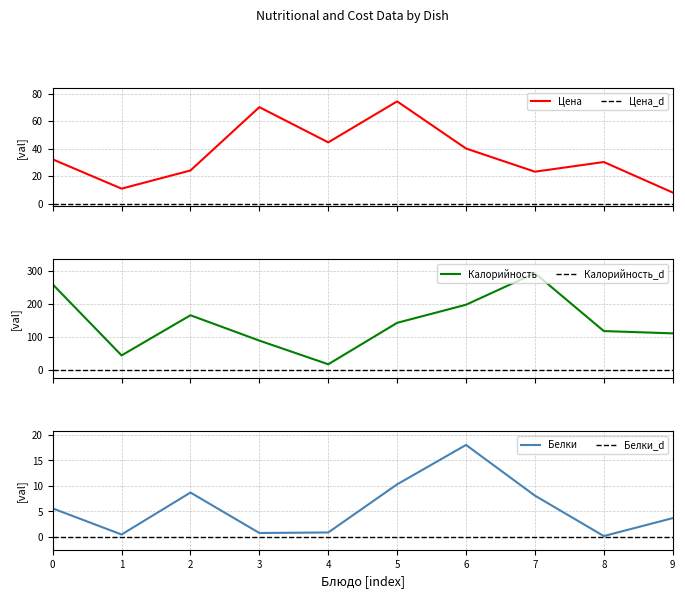

What is the lowest value of the Цена series?

8.1